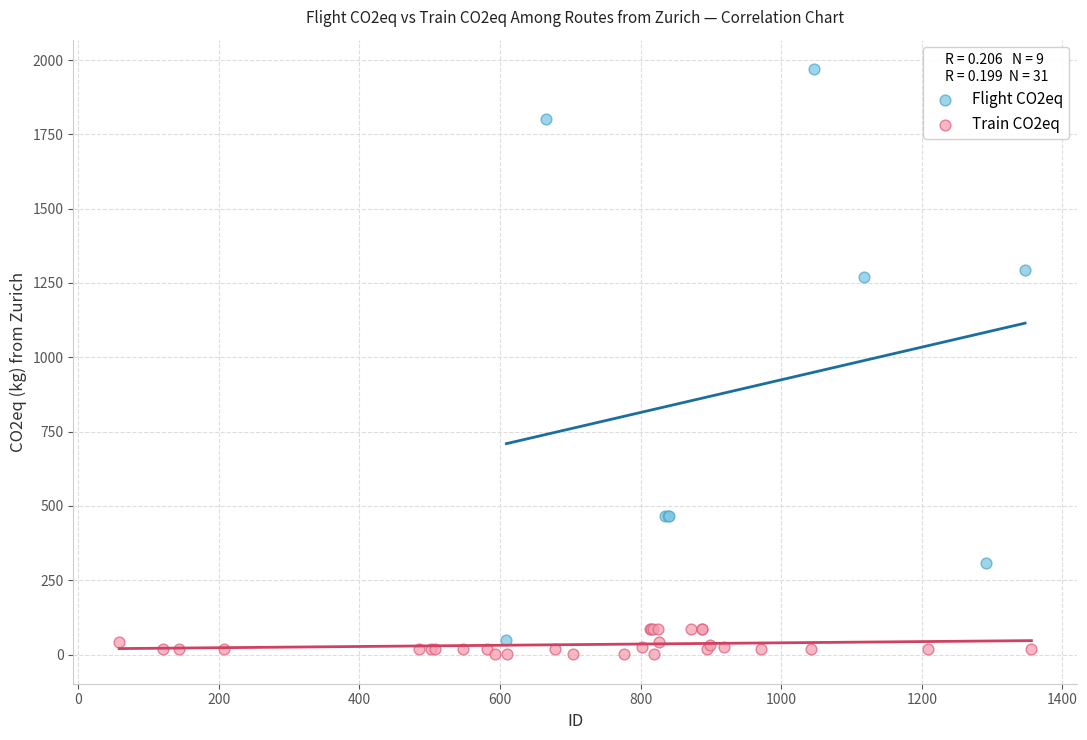

Which series contains the lowest Y value?

Train CO2eq